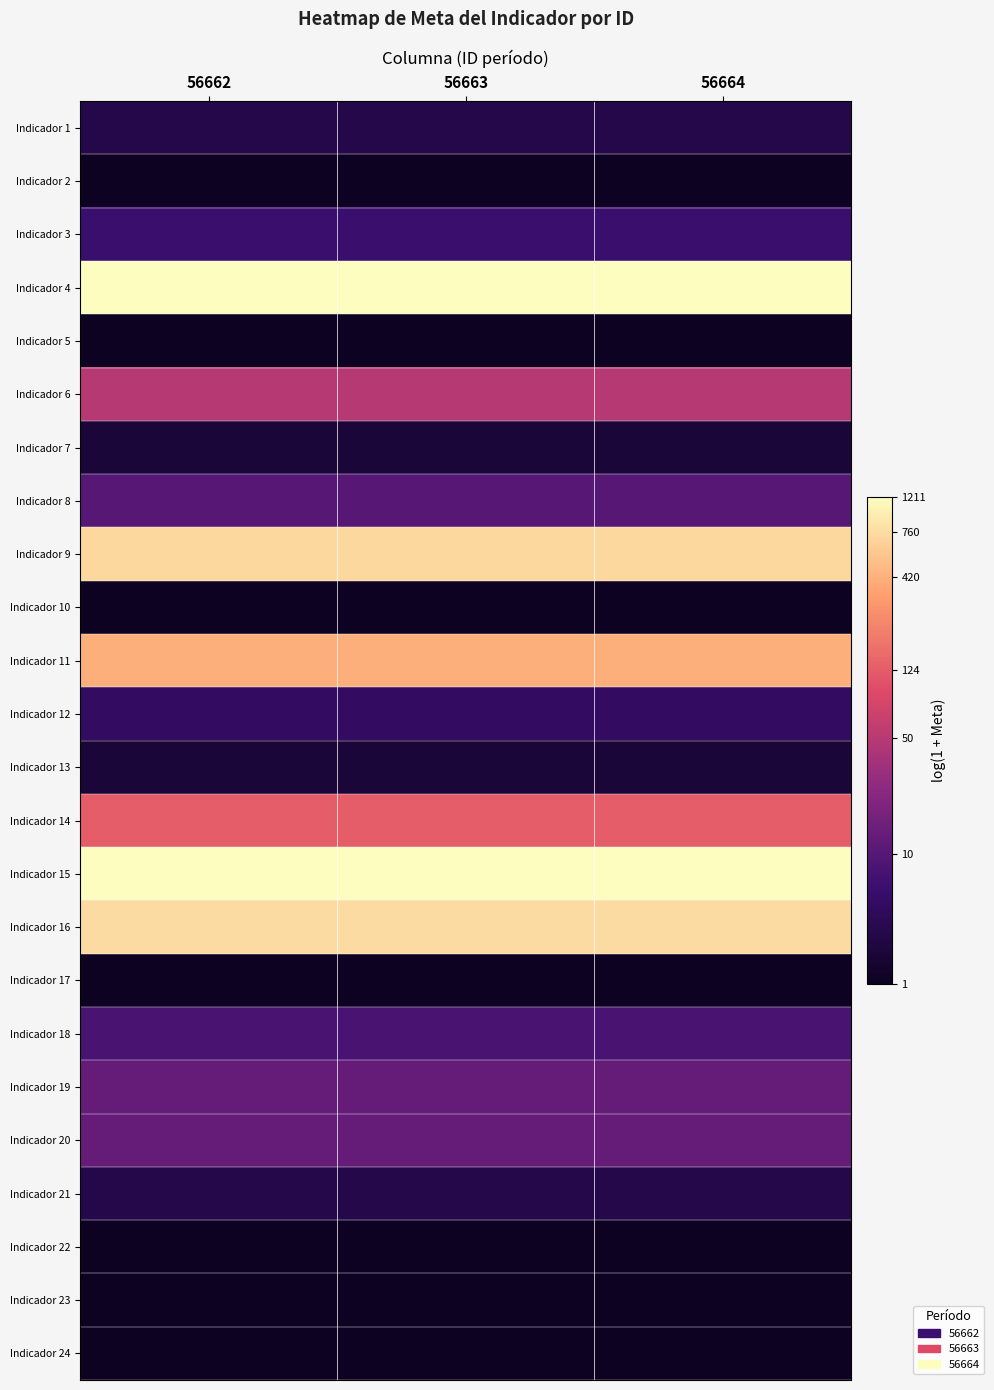

Which label corresponds to the largest value in the chart?

56662